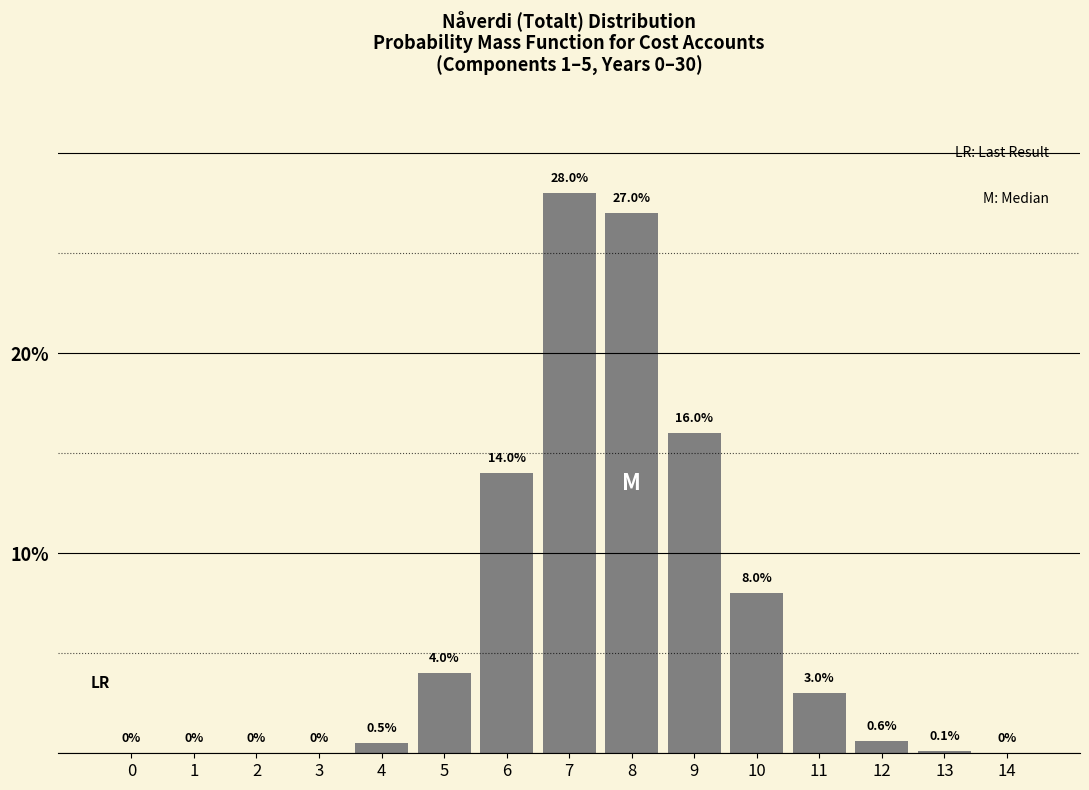

Reading left to right, extract all data points from this chart.

0=0.0	1=0.0	2=0.0	3=0.0	4=0.5	5=4.0	6=14.0	7=28.0	8=27.0	9=16.0	10=8.0	11=3.0	12=0.6	13=0.1	14=0.0